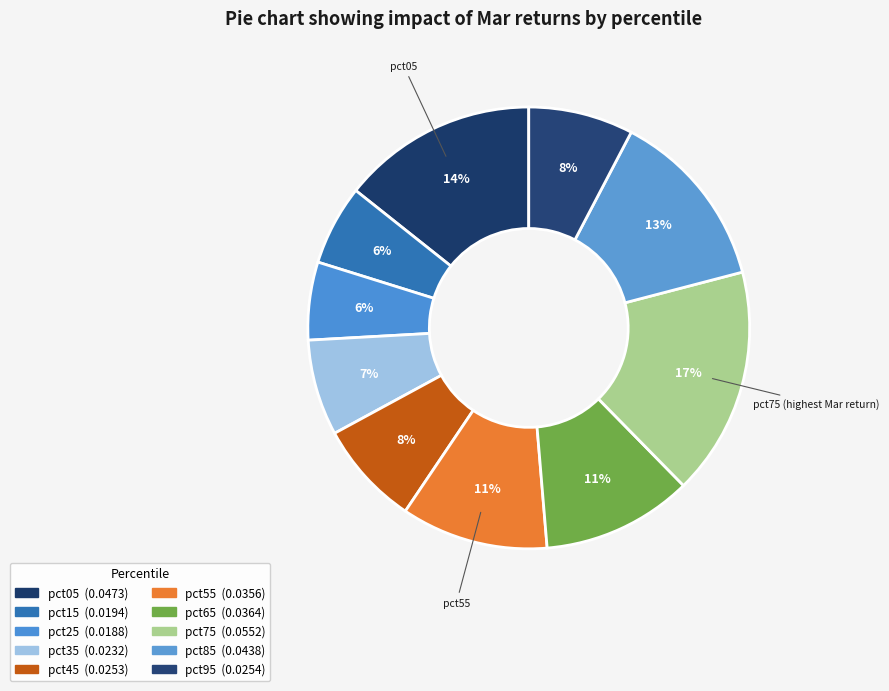

Rank the categories by value from highest to lowest.

pct75, pct05, pct85, pct65, pct55, pct95, pct45, pct35, pct15, pct25